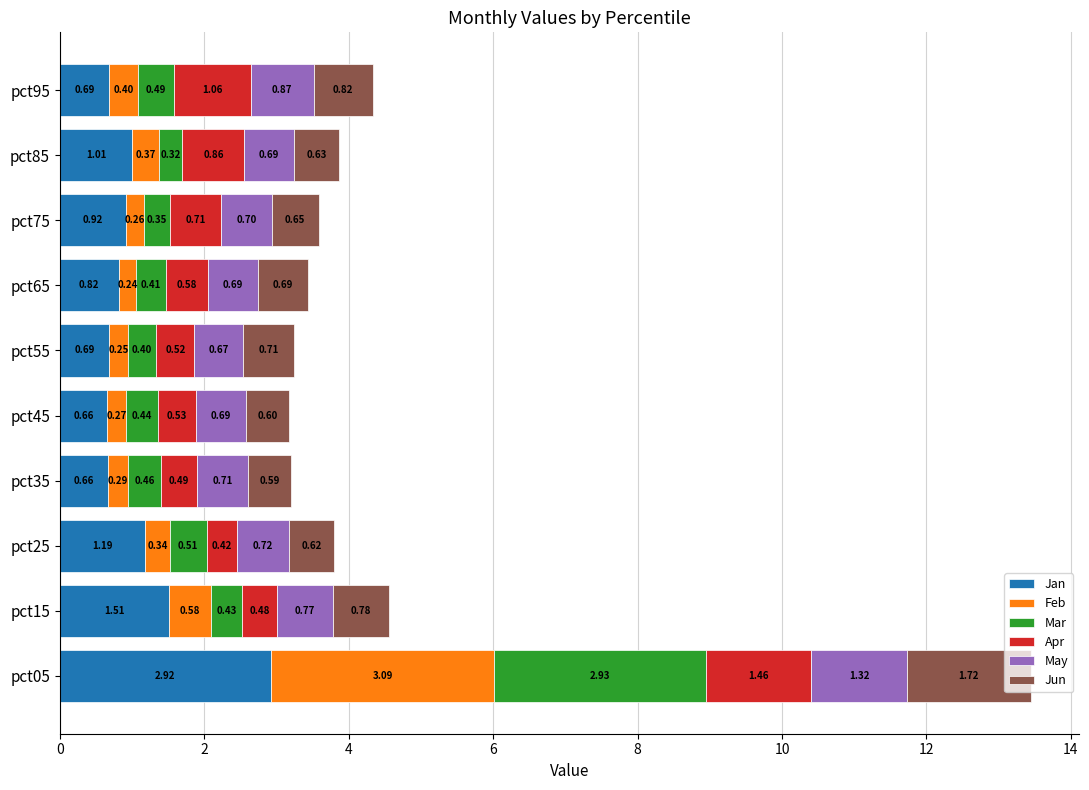

At which category is the sum across all series the highest?

pct05